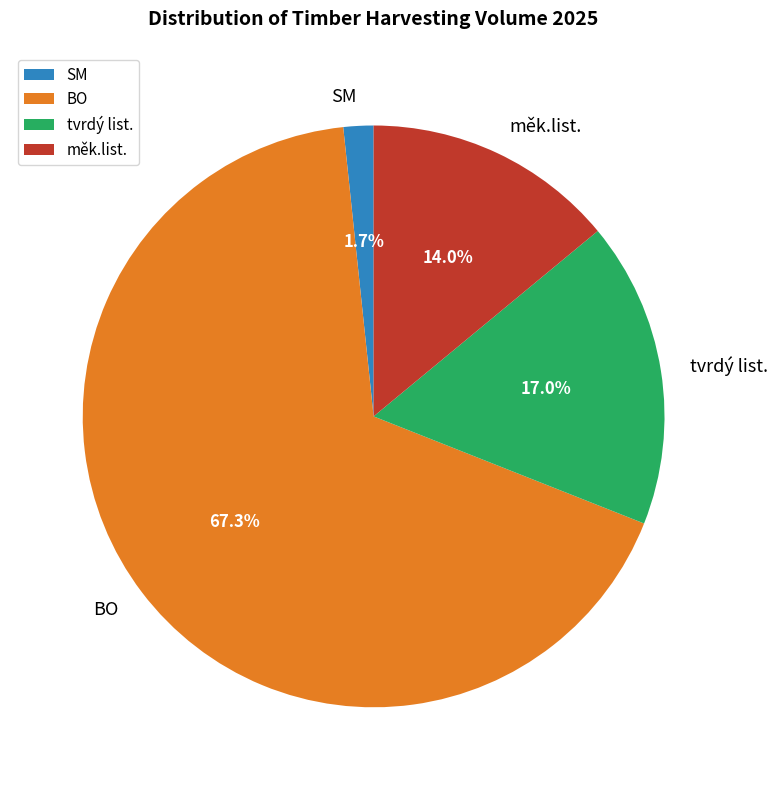

Which slice is the largest?

BO